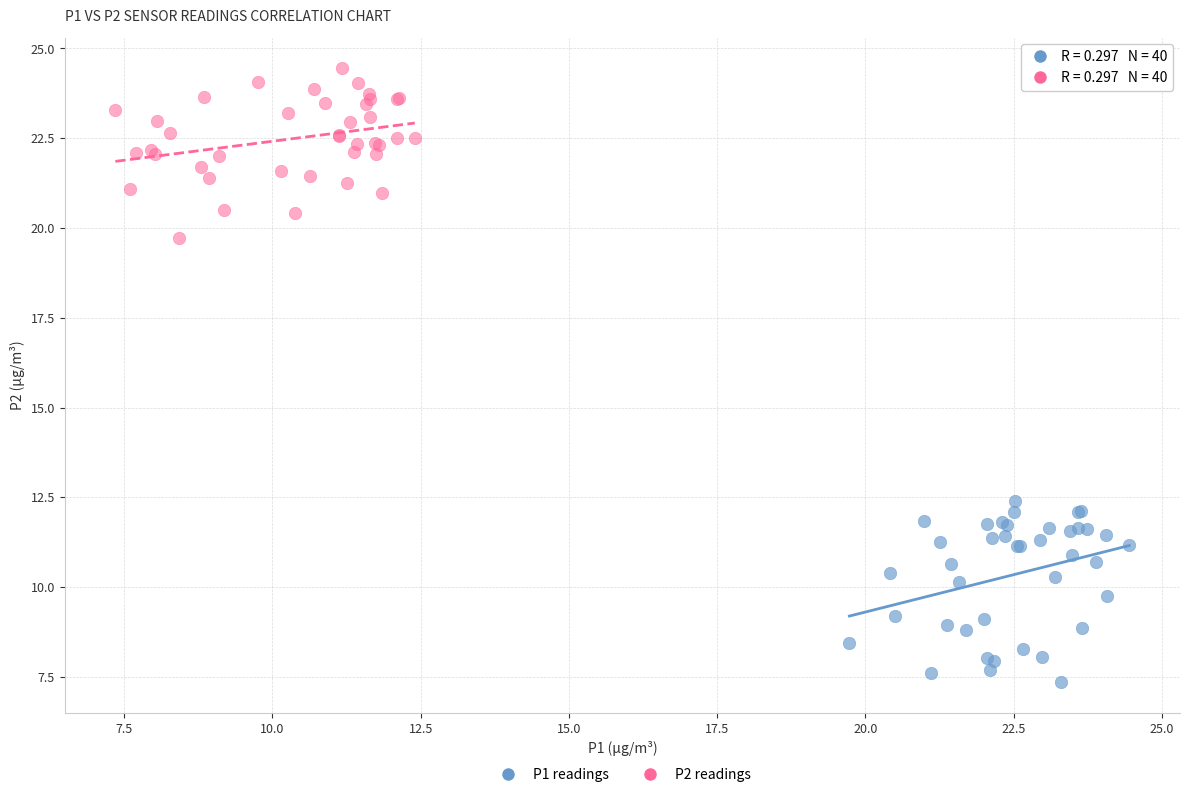

Which series contains the highest Y value?

P2 readings